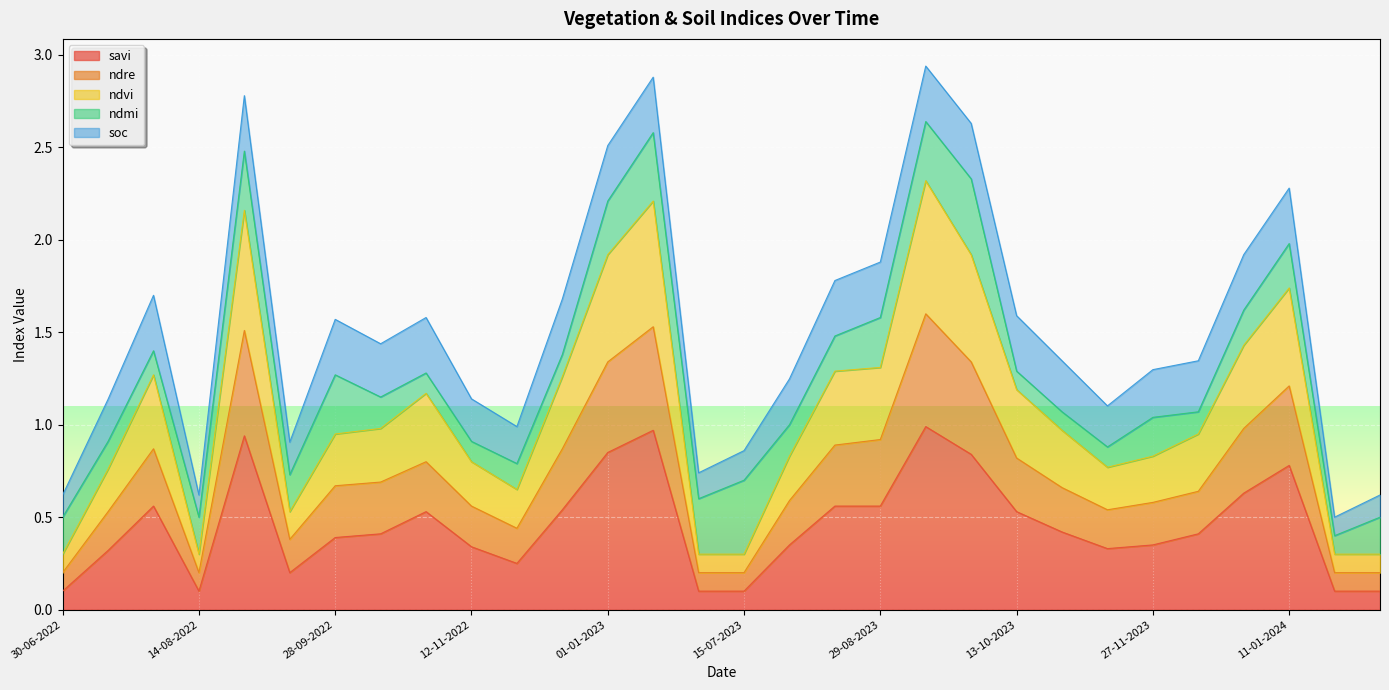

What is the maximum value for savi?

1.0